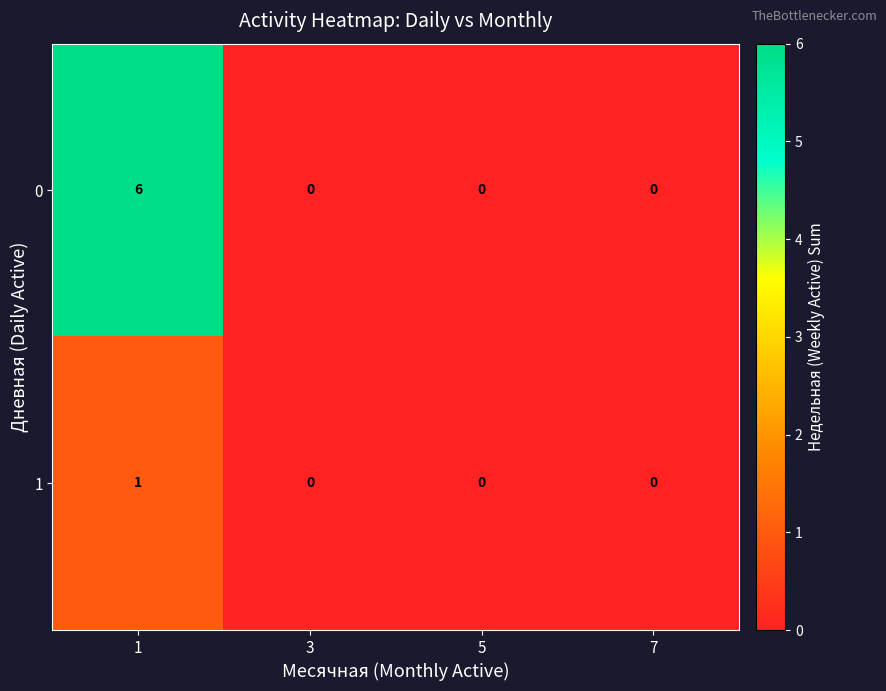

Count the number of data series in this chart.

2